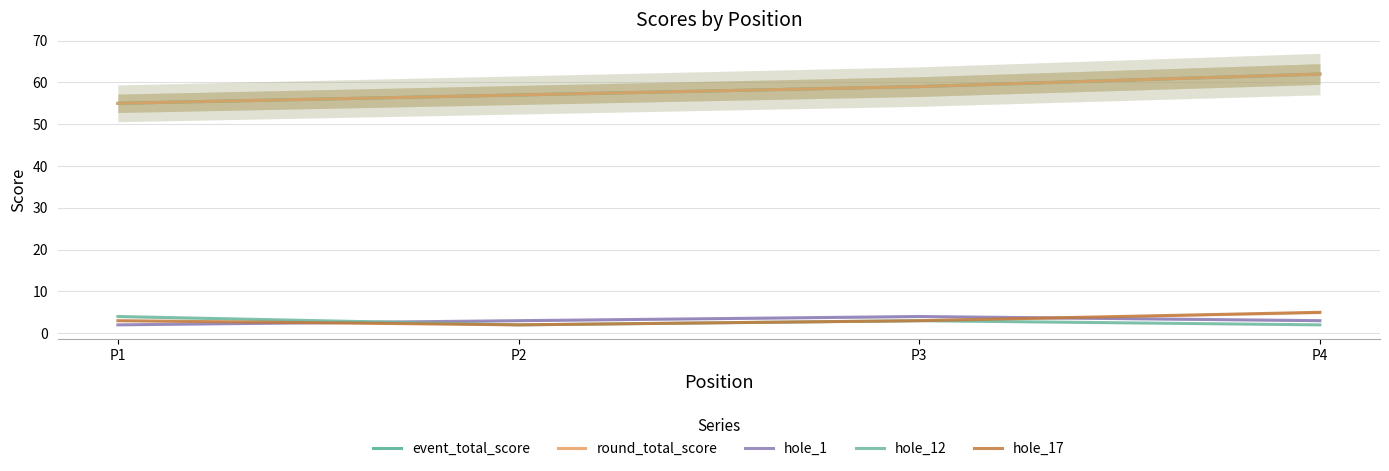

At which label does hole_12 first exceed 3?

P1